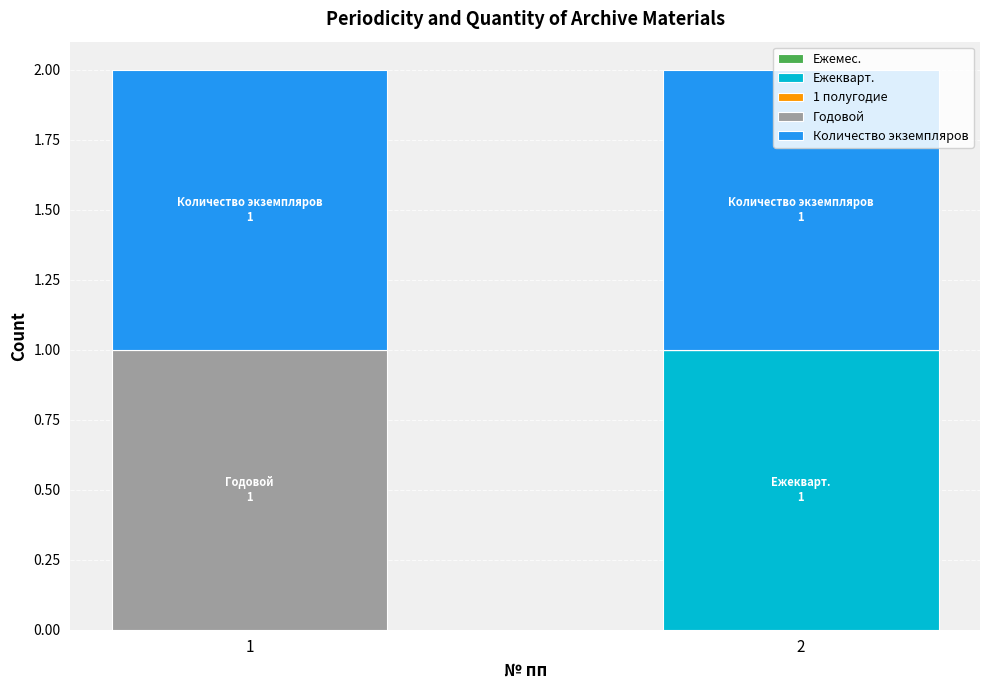

Are the bars grouped side by side (vs. stacked)?

No